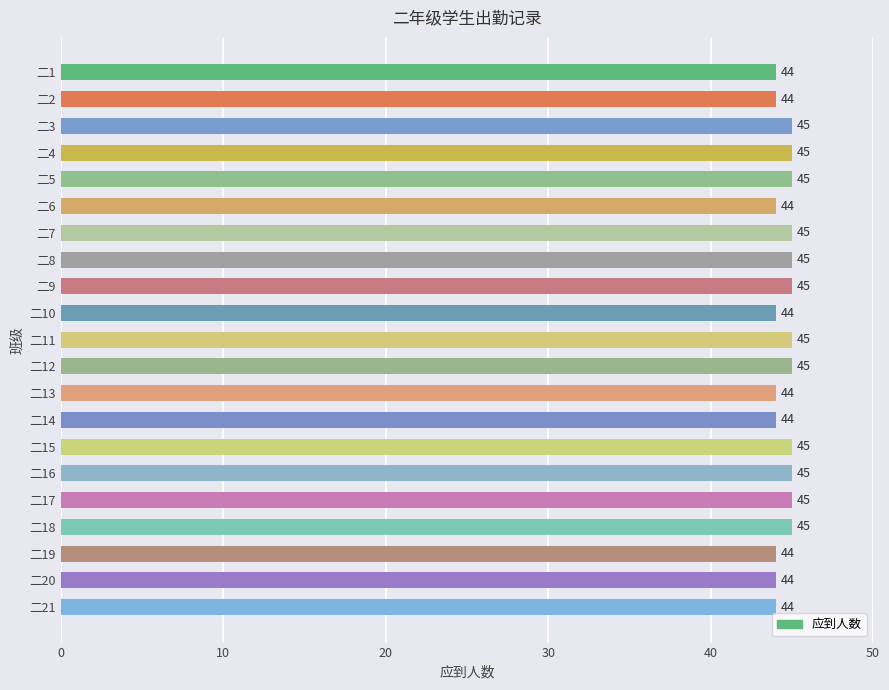

What is the sum of all values?

936